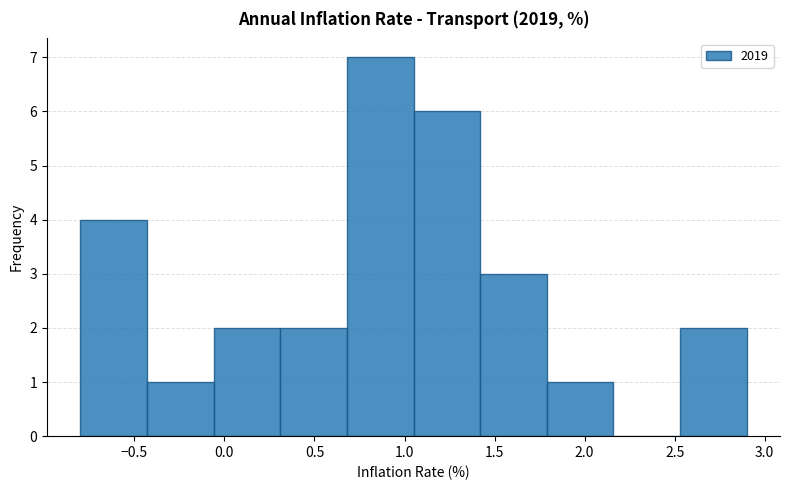

Over which range of the x-axis is the bar tallest?

0.68 to 1.05